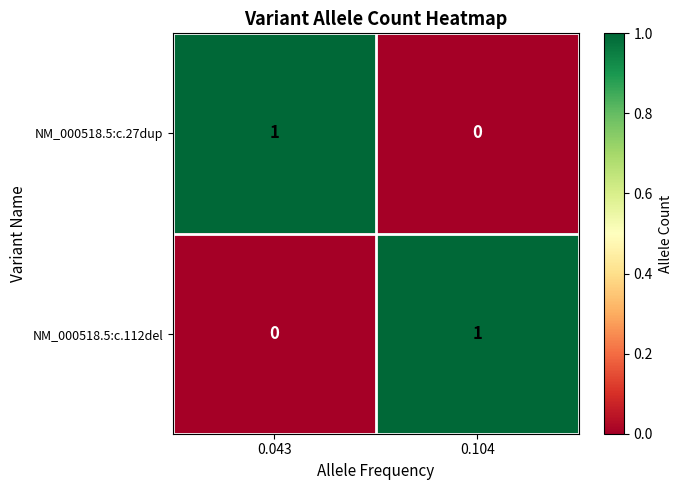

Rank the series at 0.104 from lowest to highest value.

NM_000518.5:c.27dup, NM_000518.5:c.112del